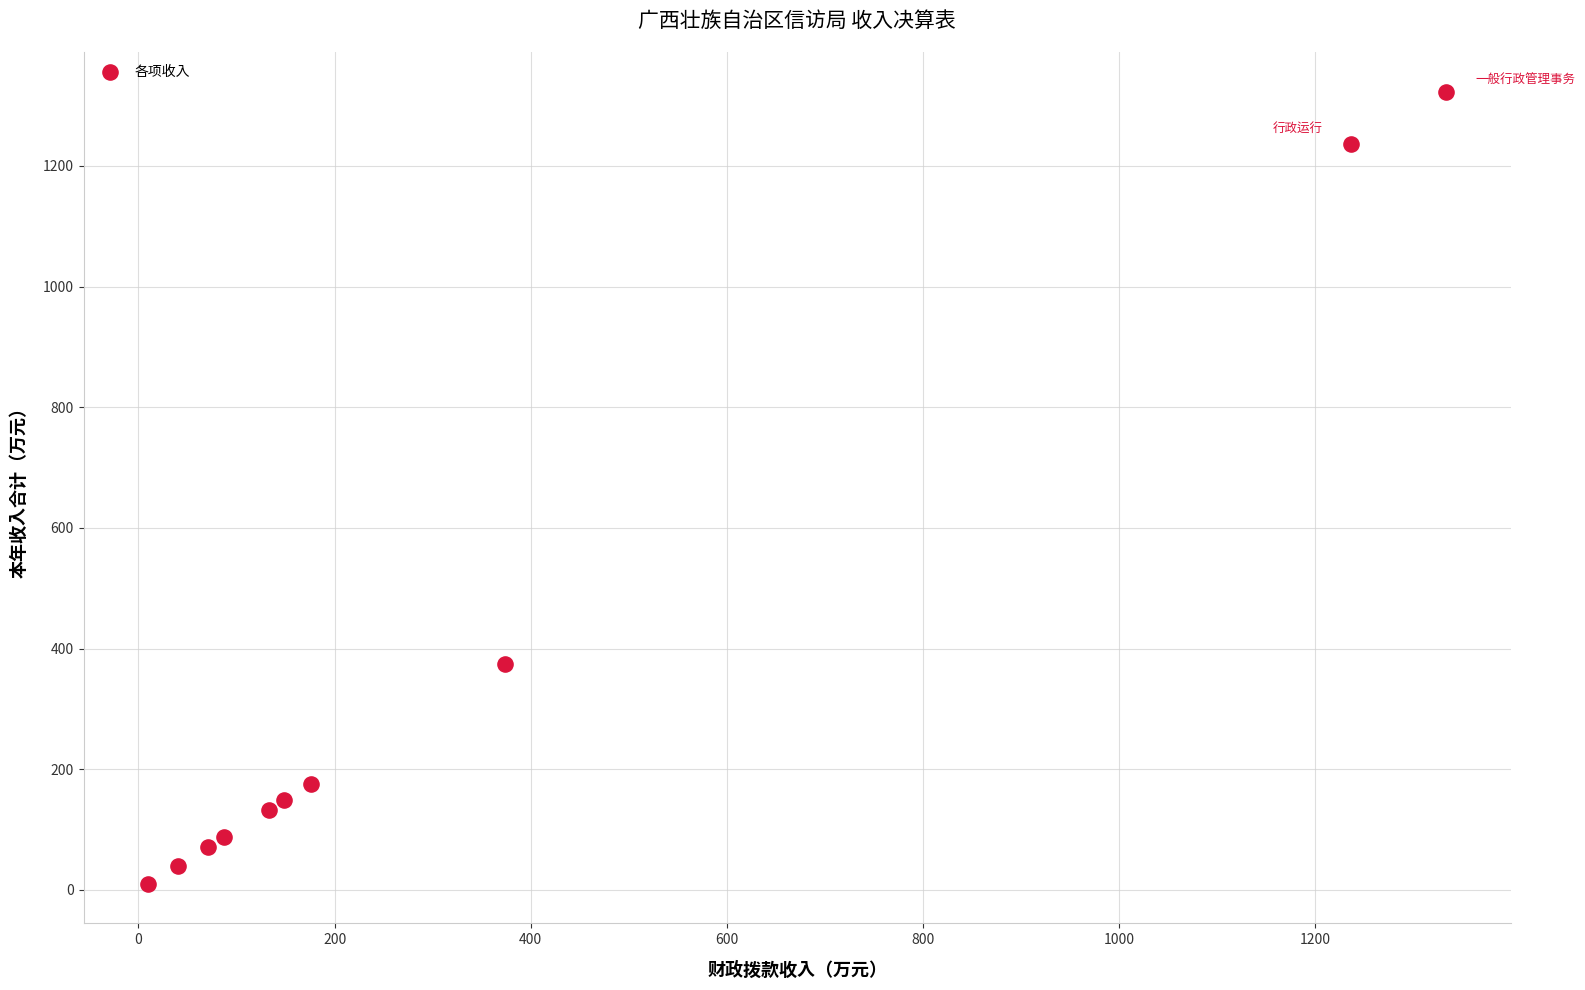

What is the average X value?

361.0